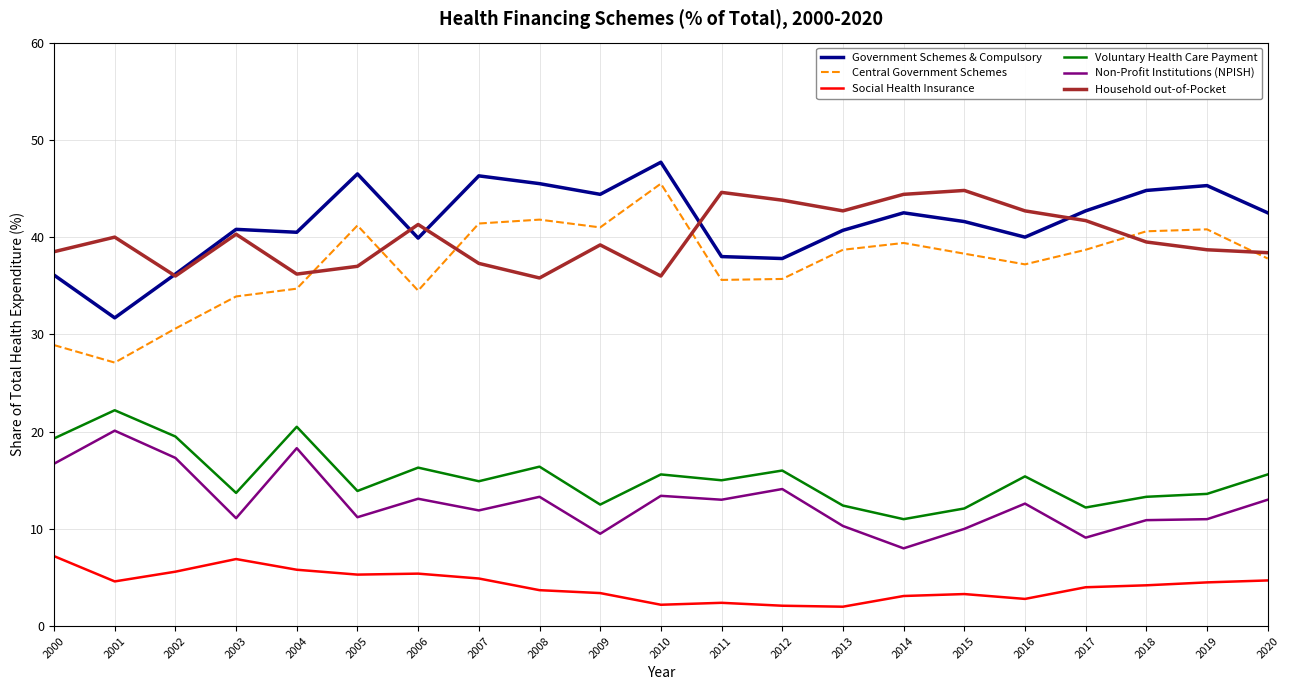

What is the difference between the maximum and minimum values in the Central Government Schemes series?

18.4